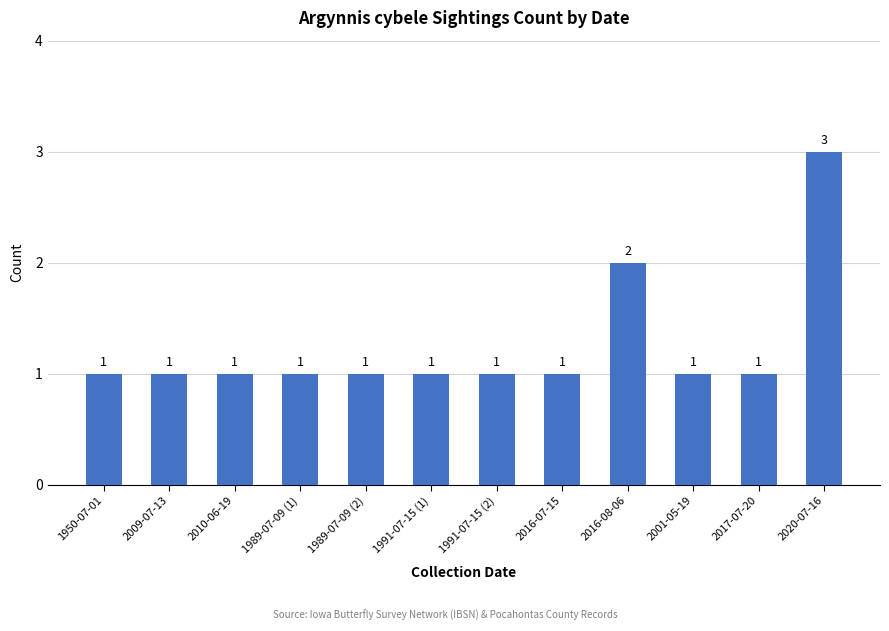

How many bars are there in total?

12